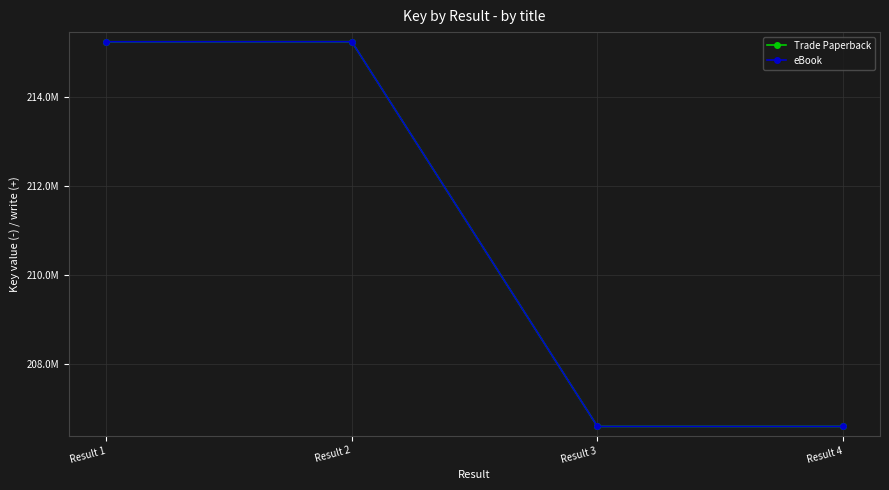

Reading left to right, transcribe all the data shown in this chart.

Trade Paperback: 215229275	215230471	206600638	206600533
eBook: 215229275	215230471	206600638	206600533